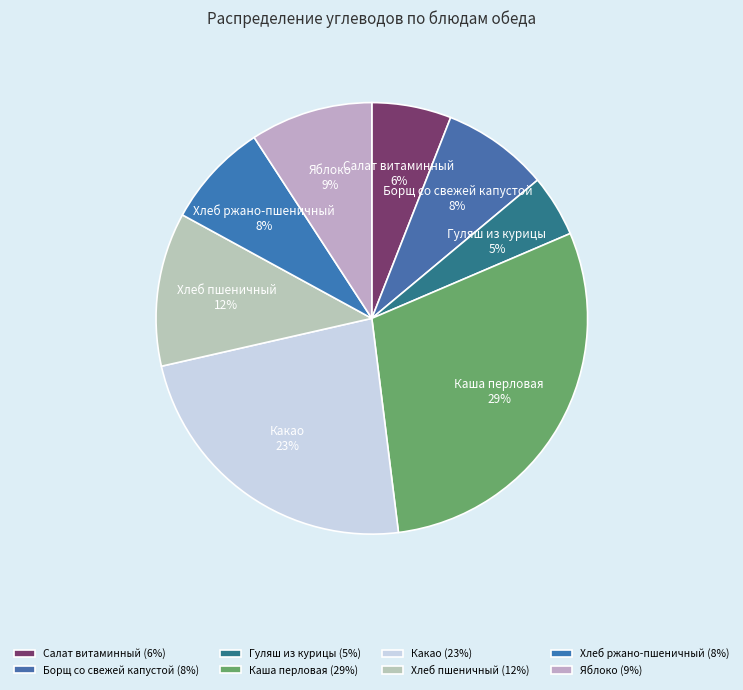

To the nearest percent, what percentage of the pie is Борщ со свежей капустой?

8%